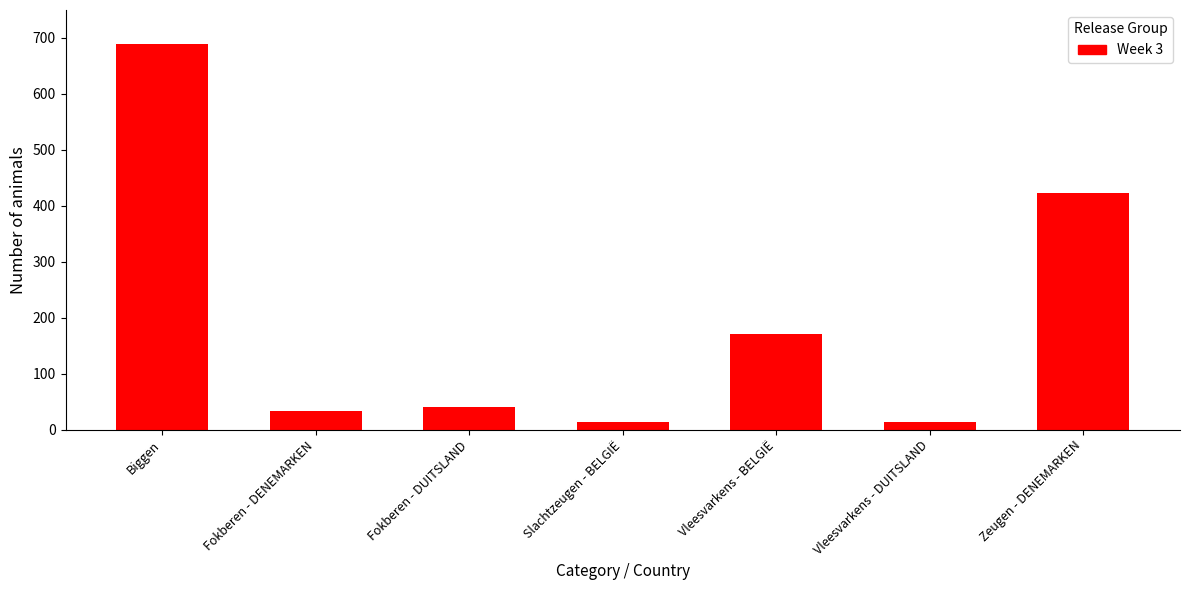

What is the approximate value at Biggen, to the nearest 100?

700